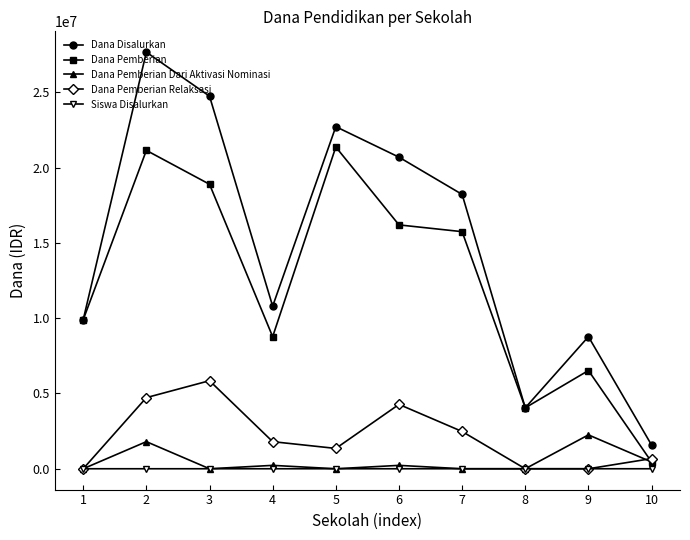

How many interior local peaks does the Dana Pemberian Relaksasi series have?

2